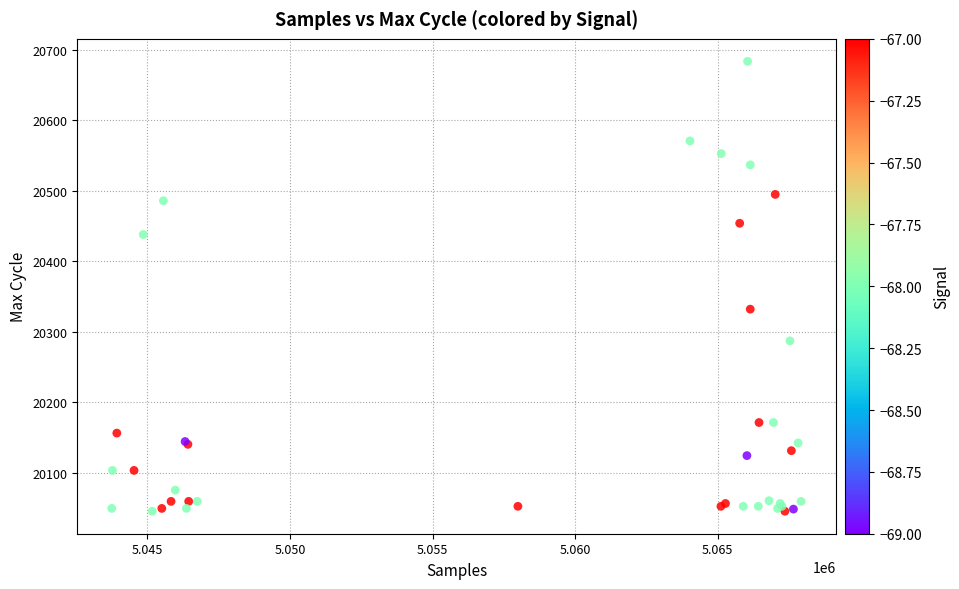

What Y value in the scatter plot is closest to 20364?

20332